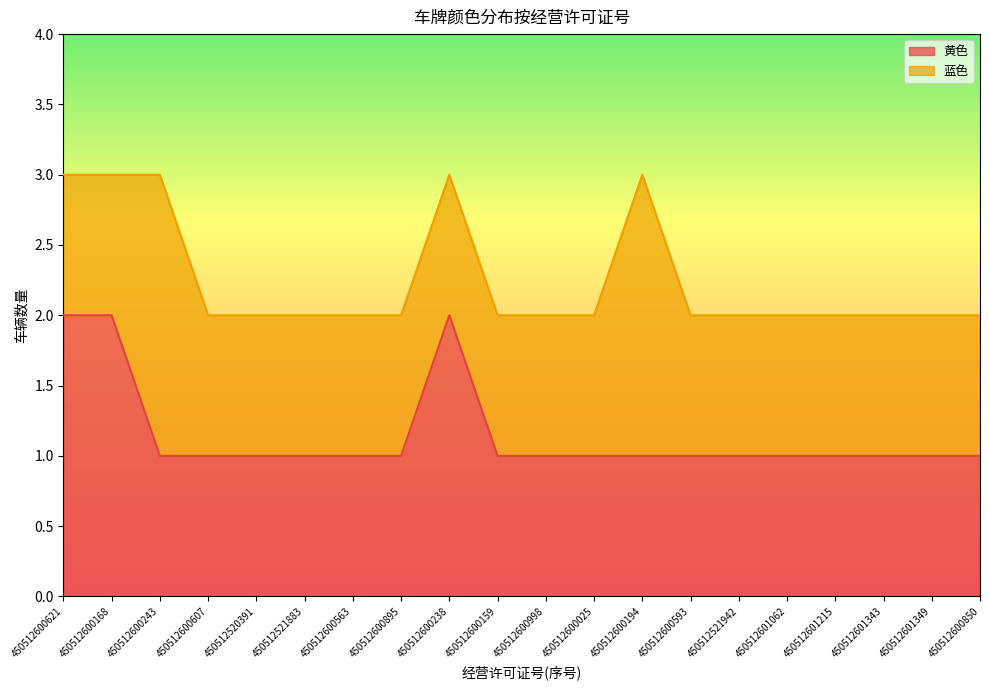

How many data points does each series have?

20